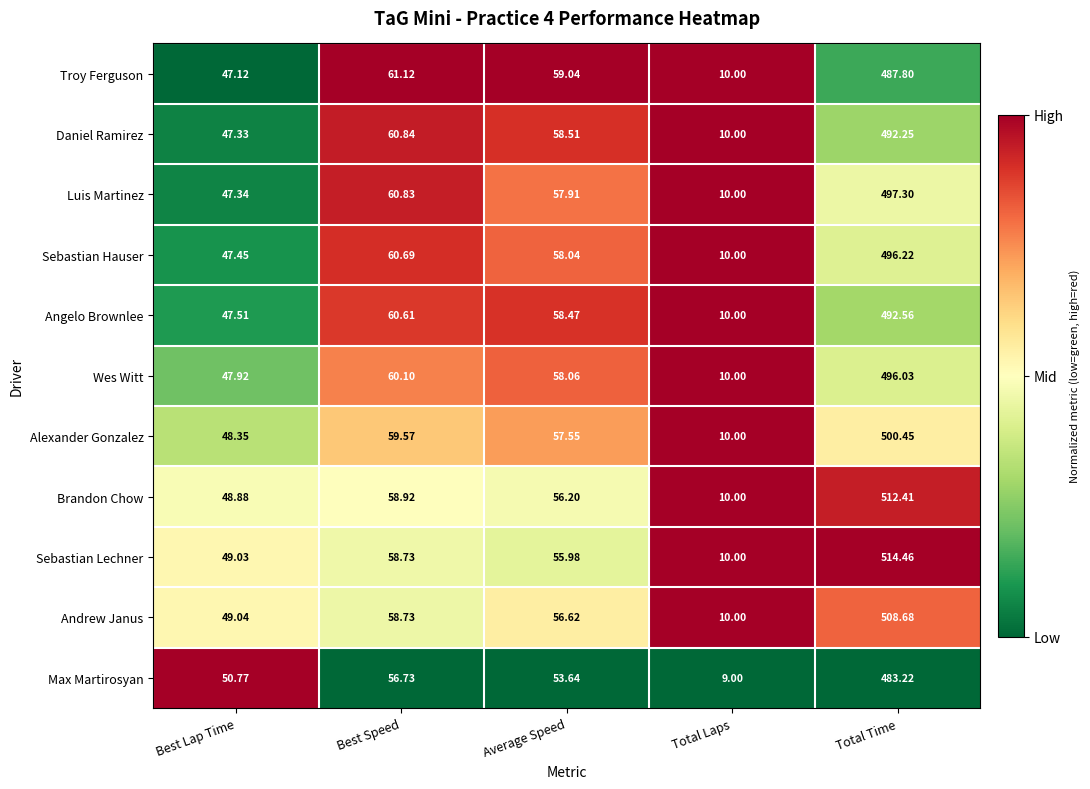

Which series has the largest total across all categories?

Sebastian Lechner